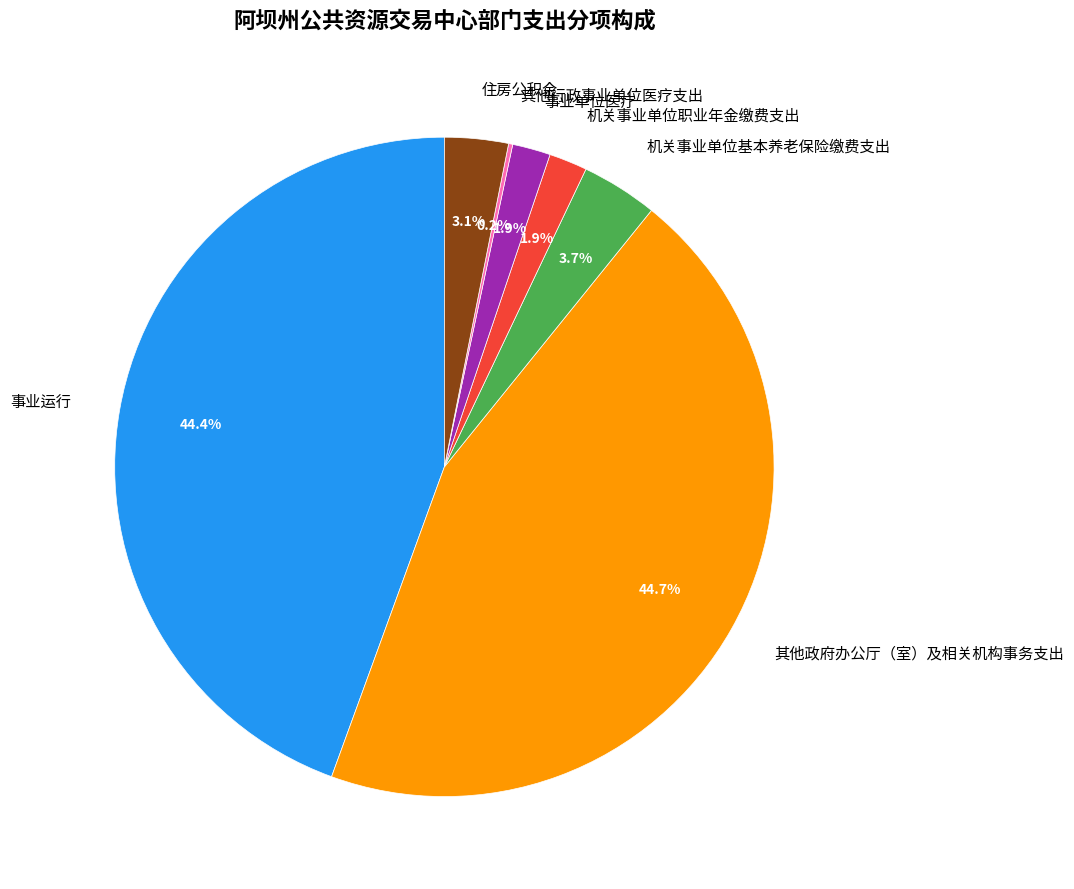

Does any single category account for the majority?

No